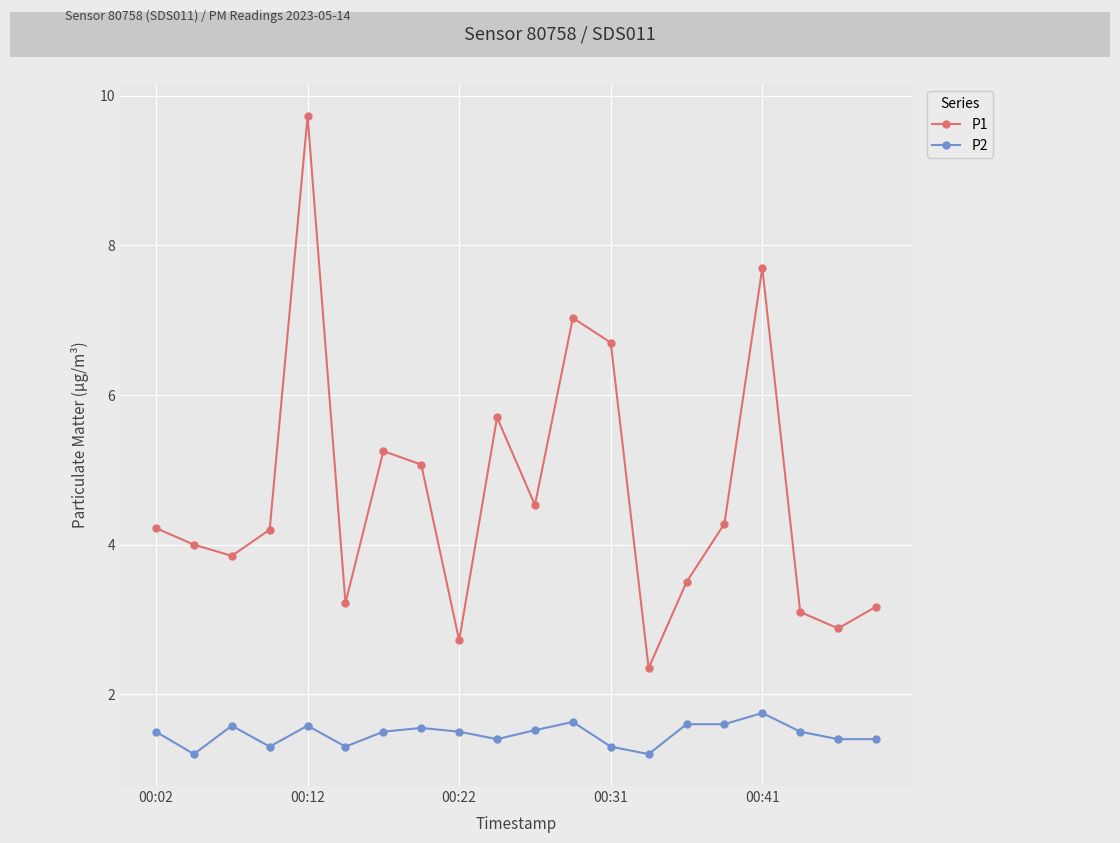

In P1, how many points are lower than both neighbors (excluding endpoints)?

6